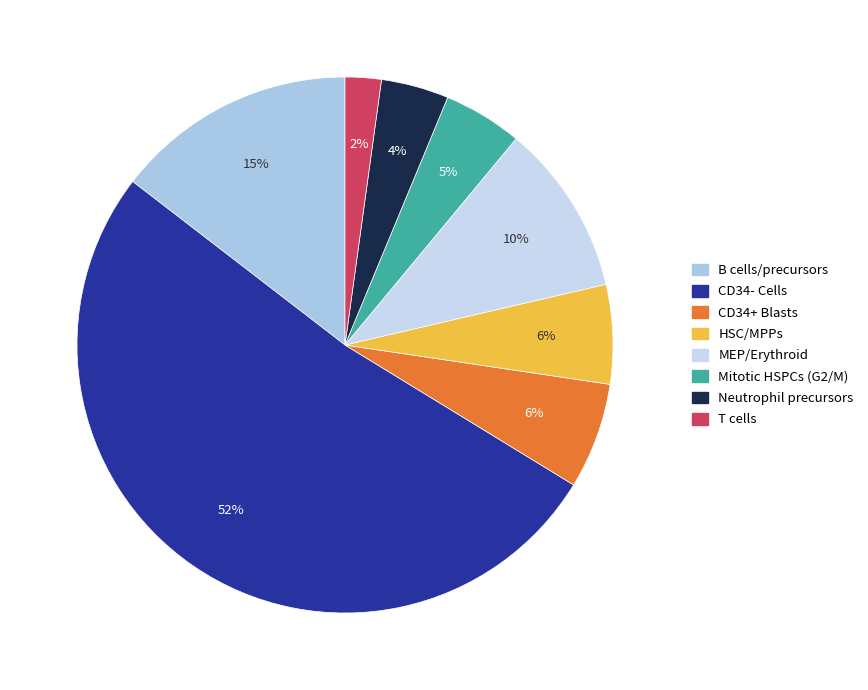

What is the smallest slice in the pie chart?

T cells